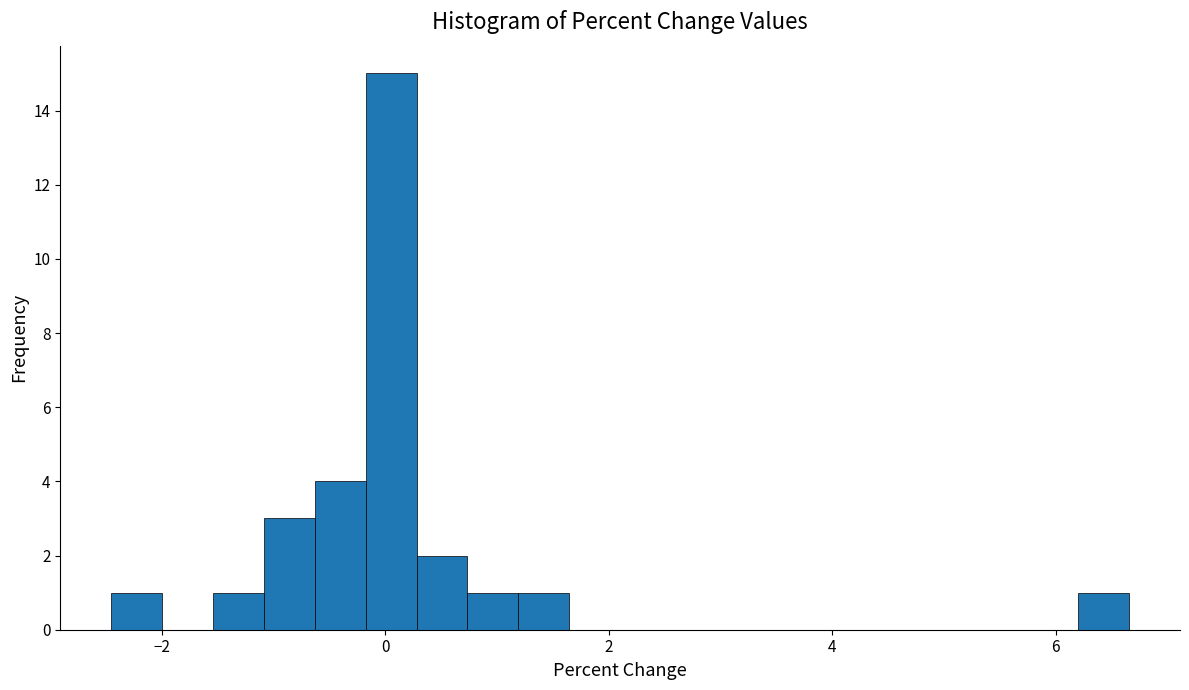

Read against the x-axis, roughly where is the centre of the tallest bar?

0.0